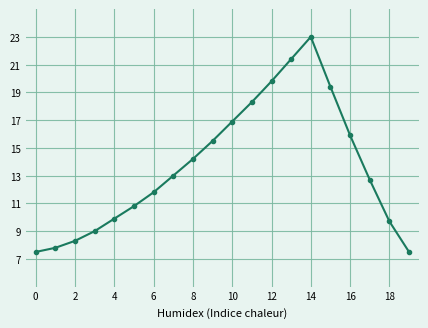

What is the difference between the maximum and minimum values?

15.5